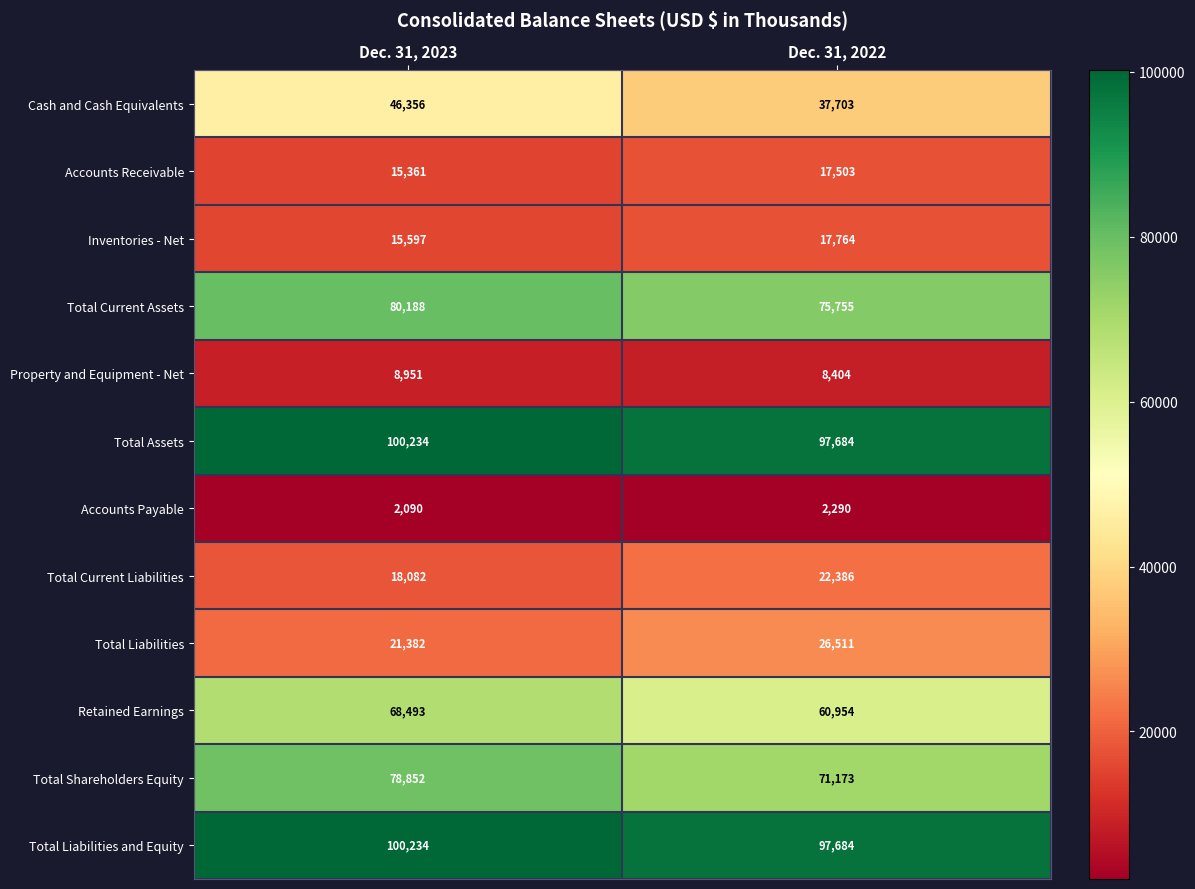

Which series has the widest spread of values?

Cash and Cash Equivalents